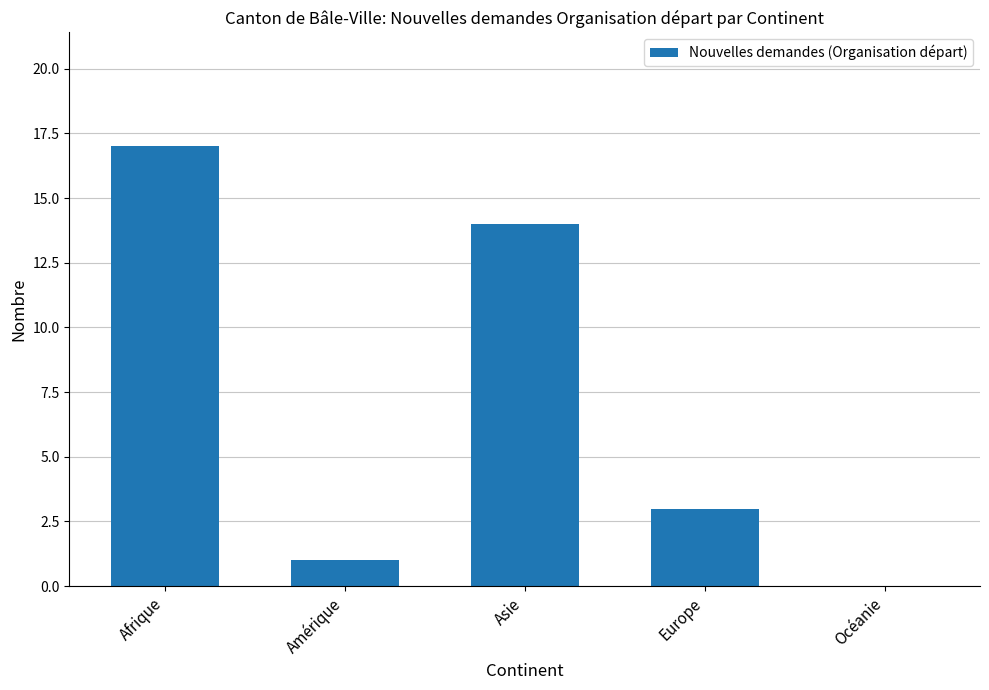

Where does the data first go above 3?

Afrique